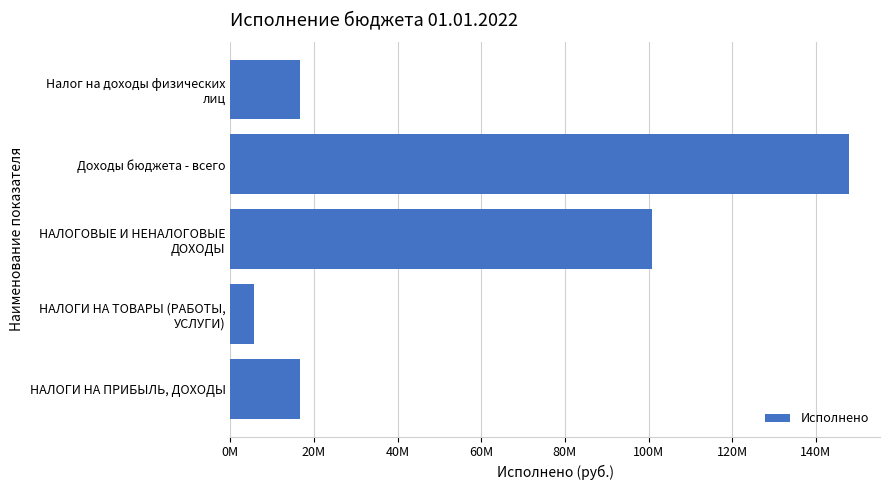

Does the chart contain any negative values?

No